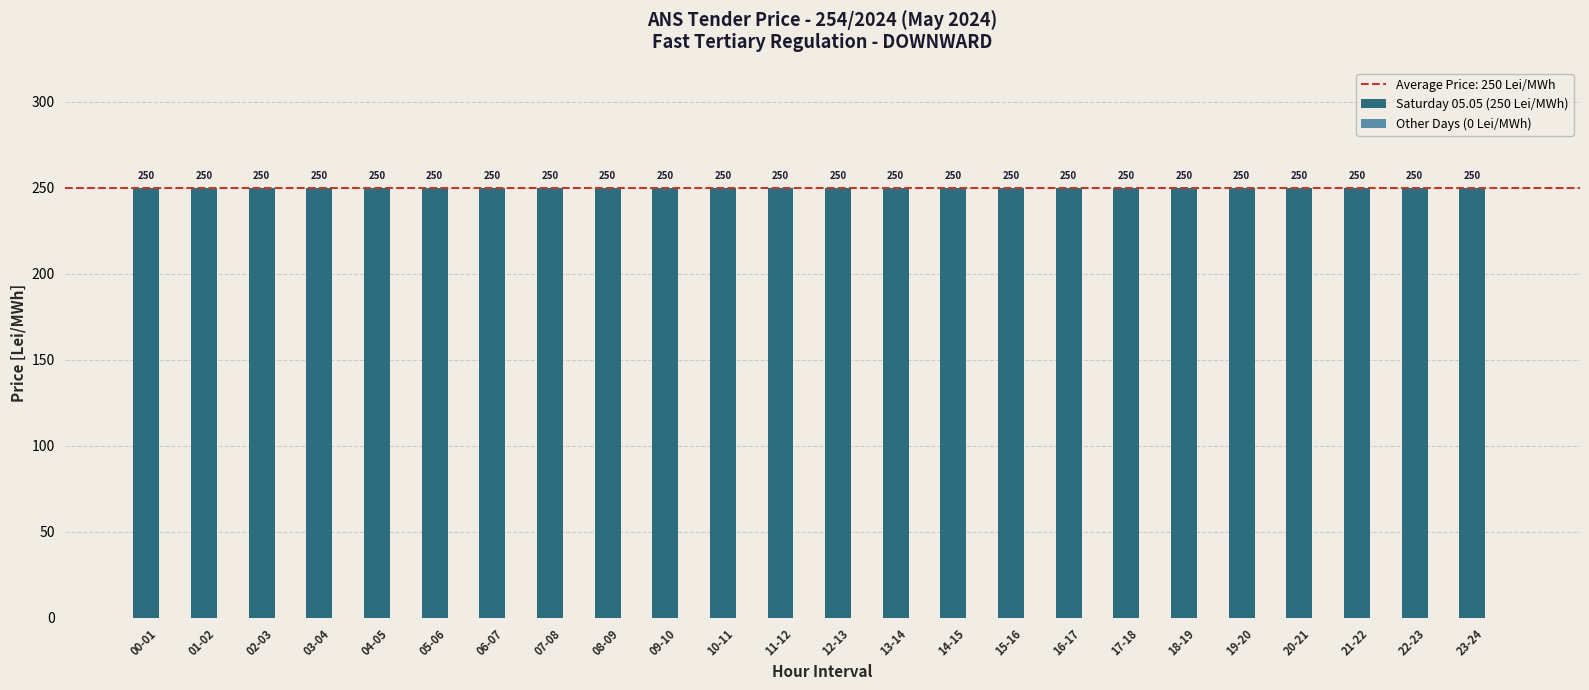

Rank the series by their maximum value, from highest to lowest.

Saturday 05.05 (250 Lei/MWh), Other Days (0 Lei/MWh)